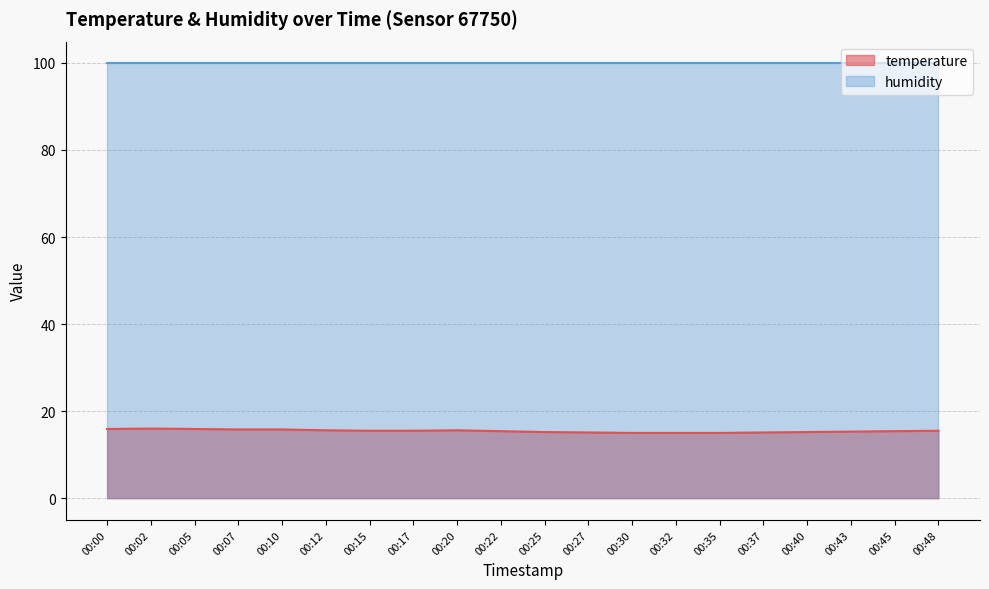

What is the change in value from 00:10 to 00:17?

-0.3